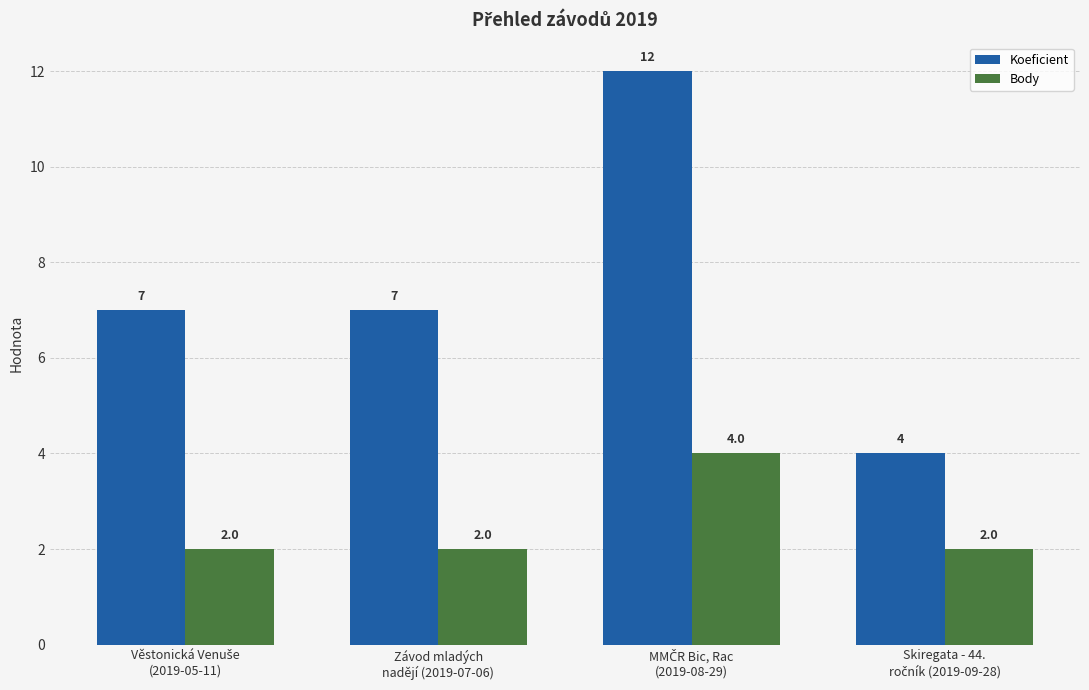

What is the value of the Koeficient bar at the 4th from the left?

4